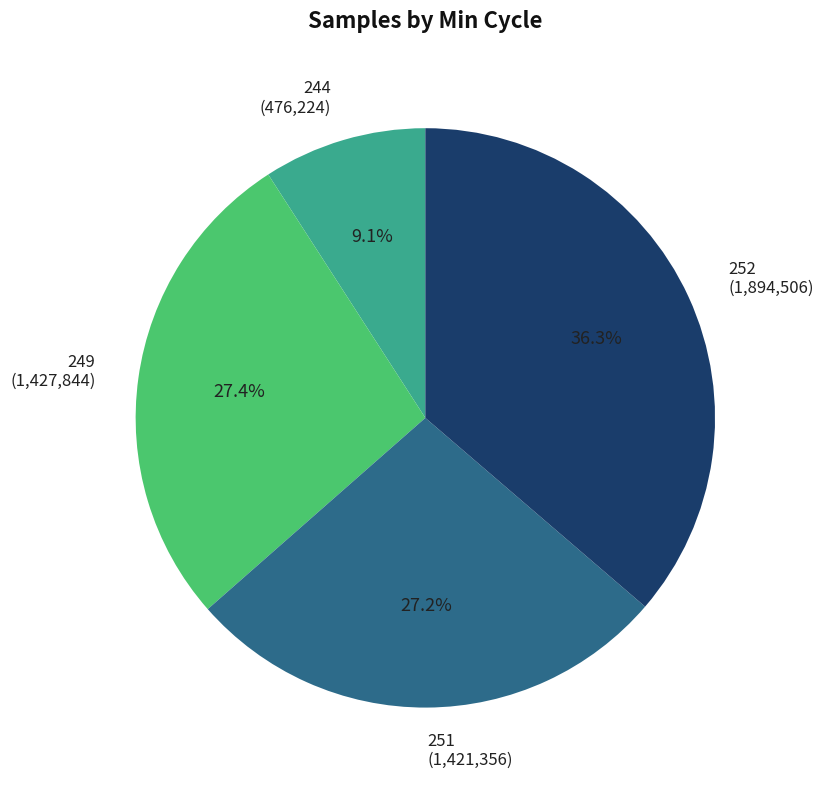

What portion of the pie excludes 251 (1,421,356)?

72.8%